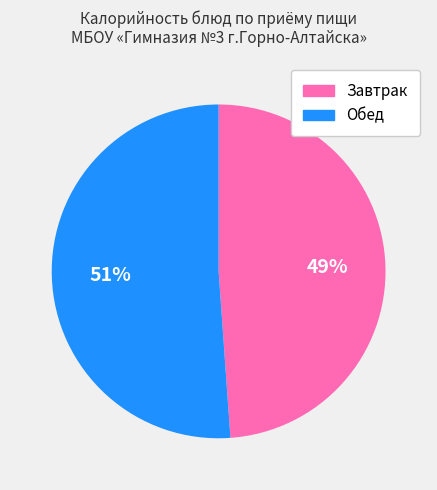

Count the number of slices in the pie.

2